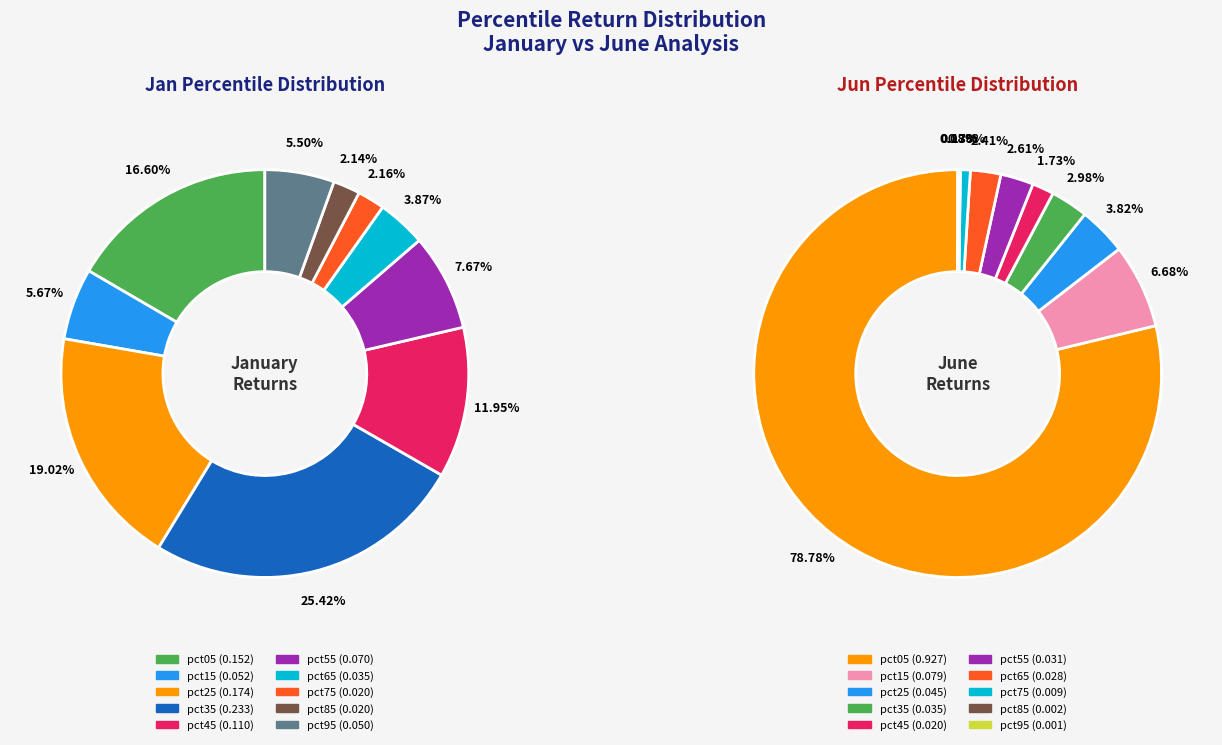

Is it true that 6 is 2% of the pie?

True